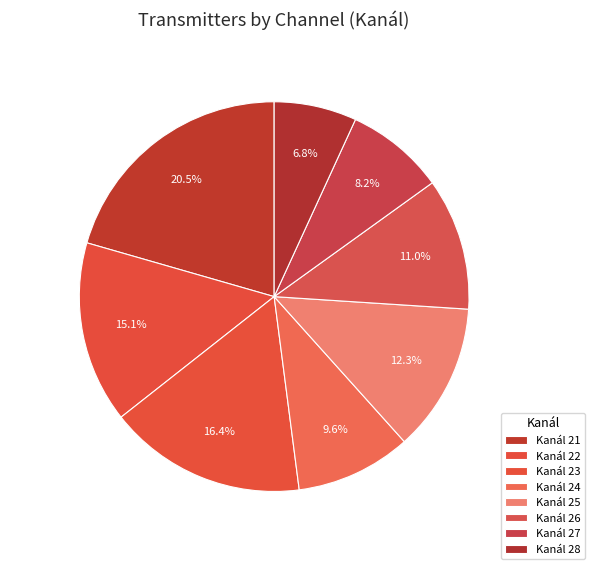

Is there a majority slice in this chart?

No